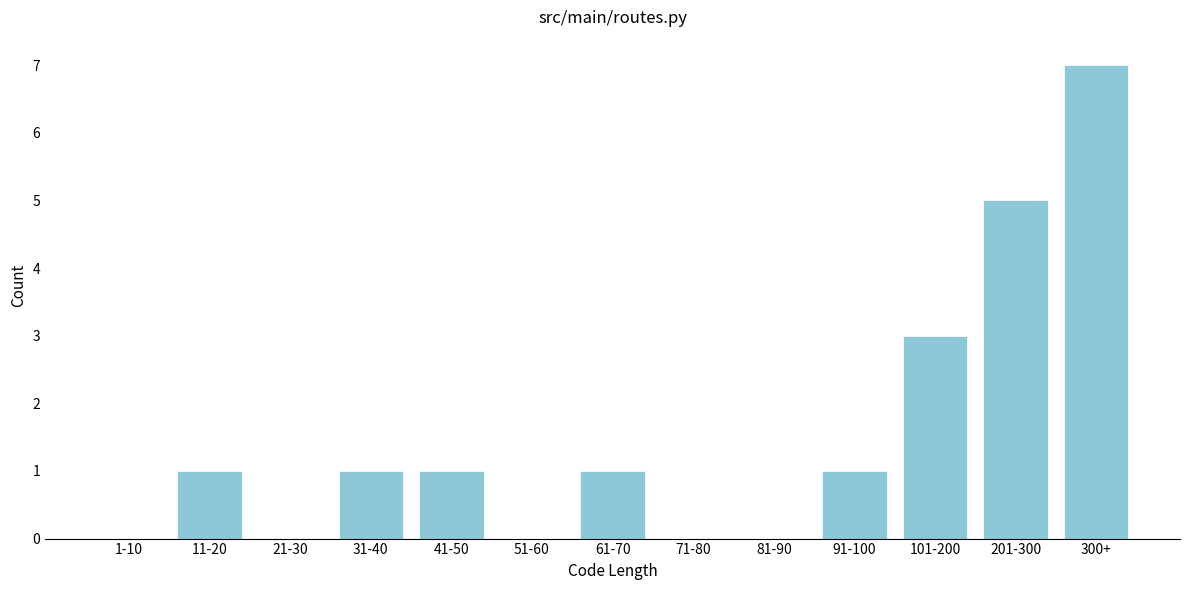

Reading left to right, list all the values displayed in this chart.

1-10=0	11-20=1	21-30=0	31-40=1	41-50=1	51-60=0	61-70=1	71-80=0	81-90=0	91-100=1	101-200=3	201-300=5	300+=7